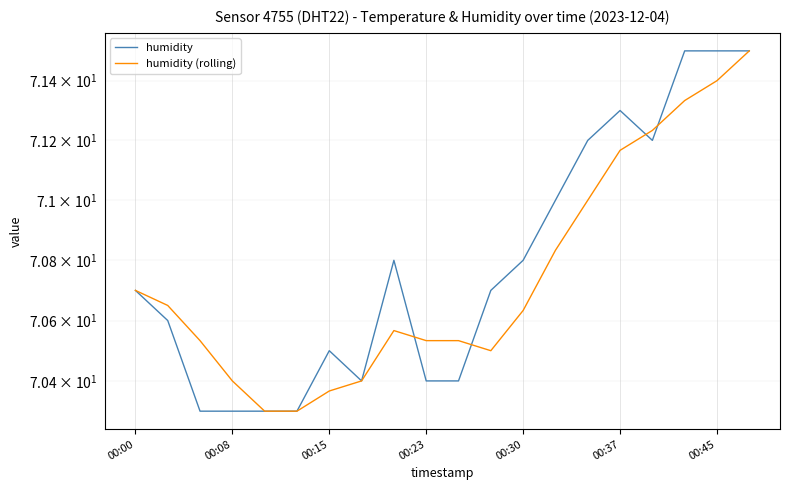

How many lines are shown in the chart?

2